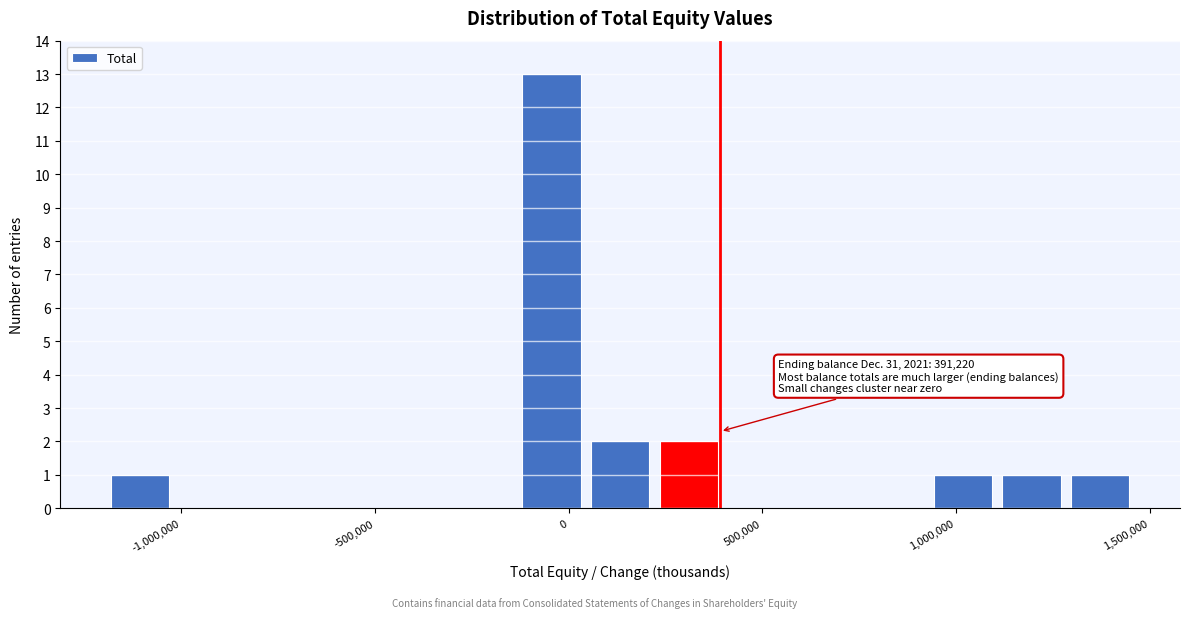

Read against the x-axis, roughly where is the centre of the tallest bar?

-50000